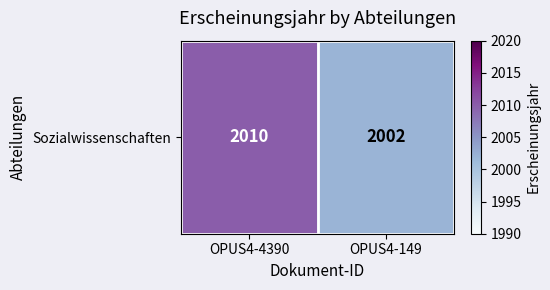

Rank the categories by value from highest to lowest.

OPUS4-4390, OPUS4-149